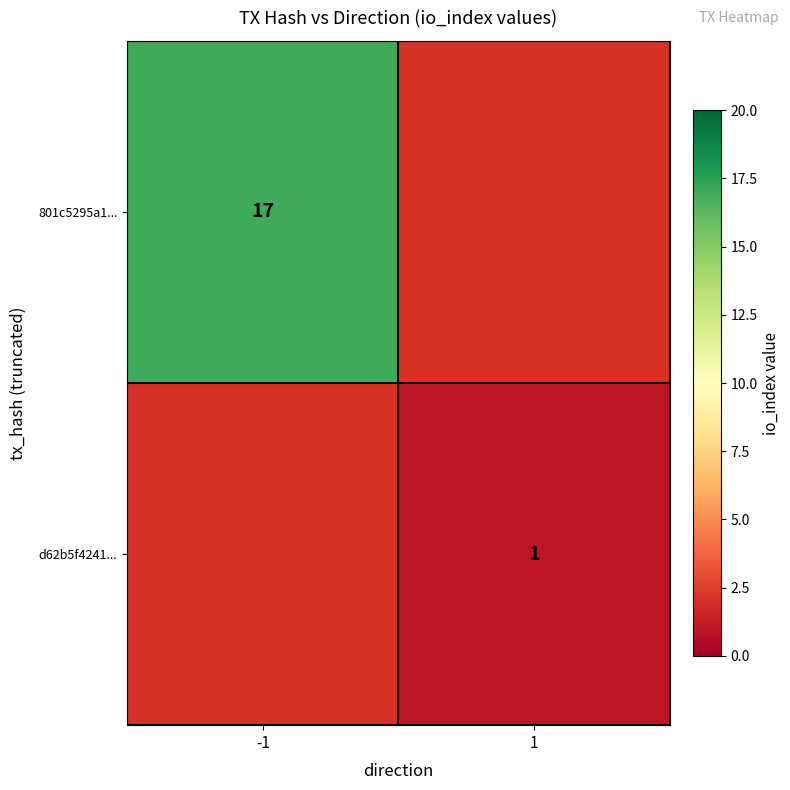

True or false: d62b5f4241... has a value of 1 at 1.

True